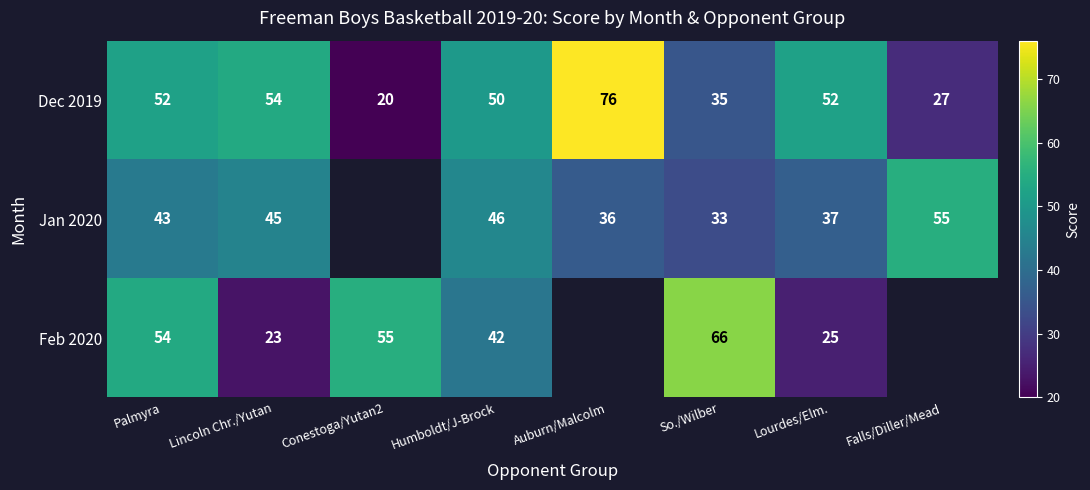

At which category is the sum across all series the highest?

Palmyra